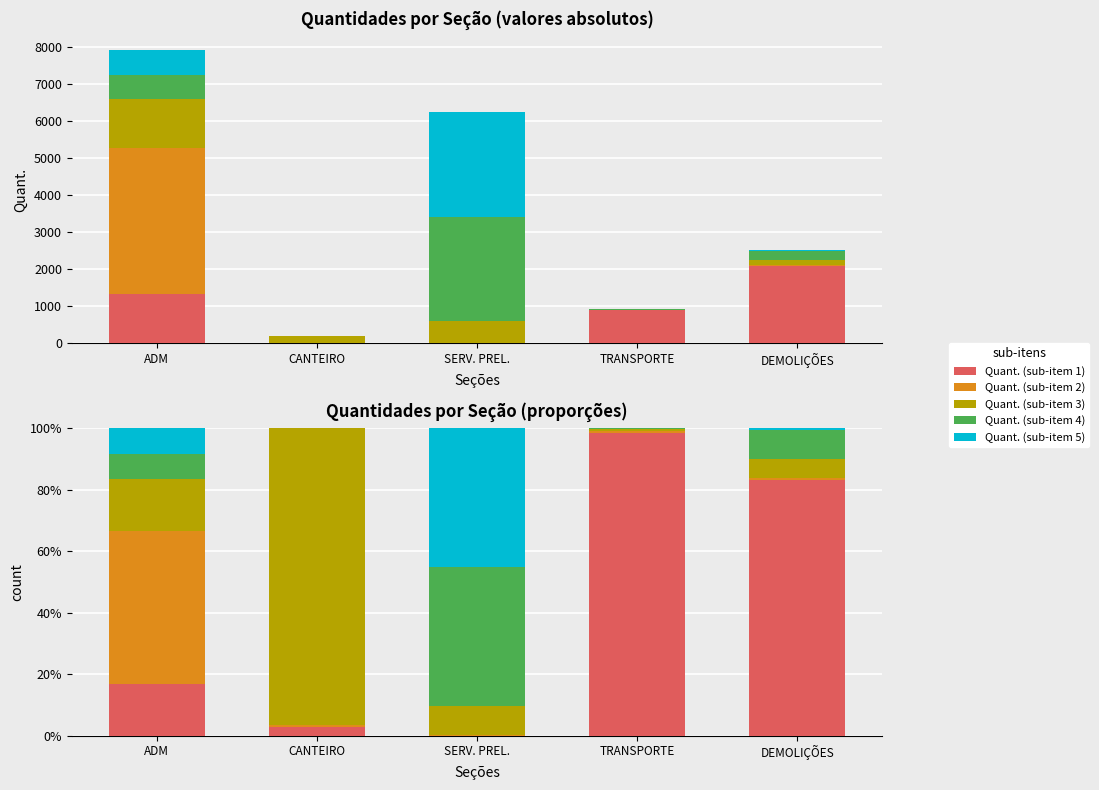

Count the number of categories in the chart.

5